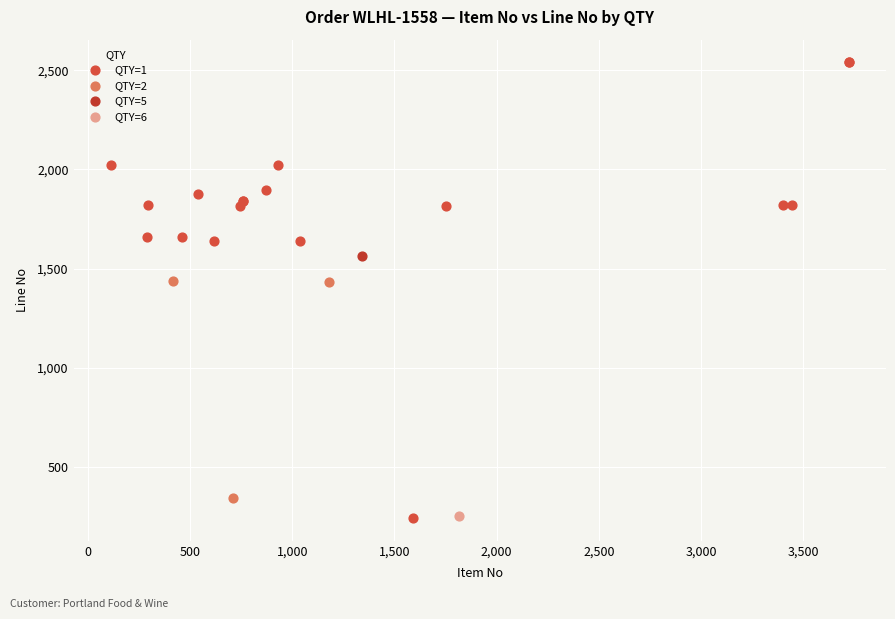

What are all the series names shown in the legend?

QTY=1, QTY=2, QTY=5, QTY=6